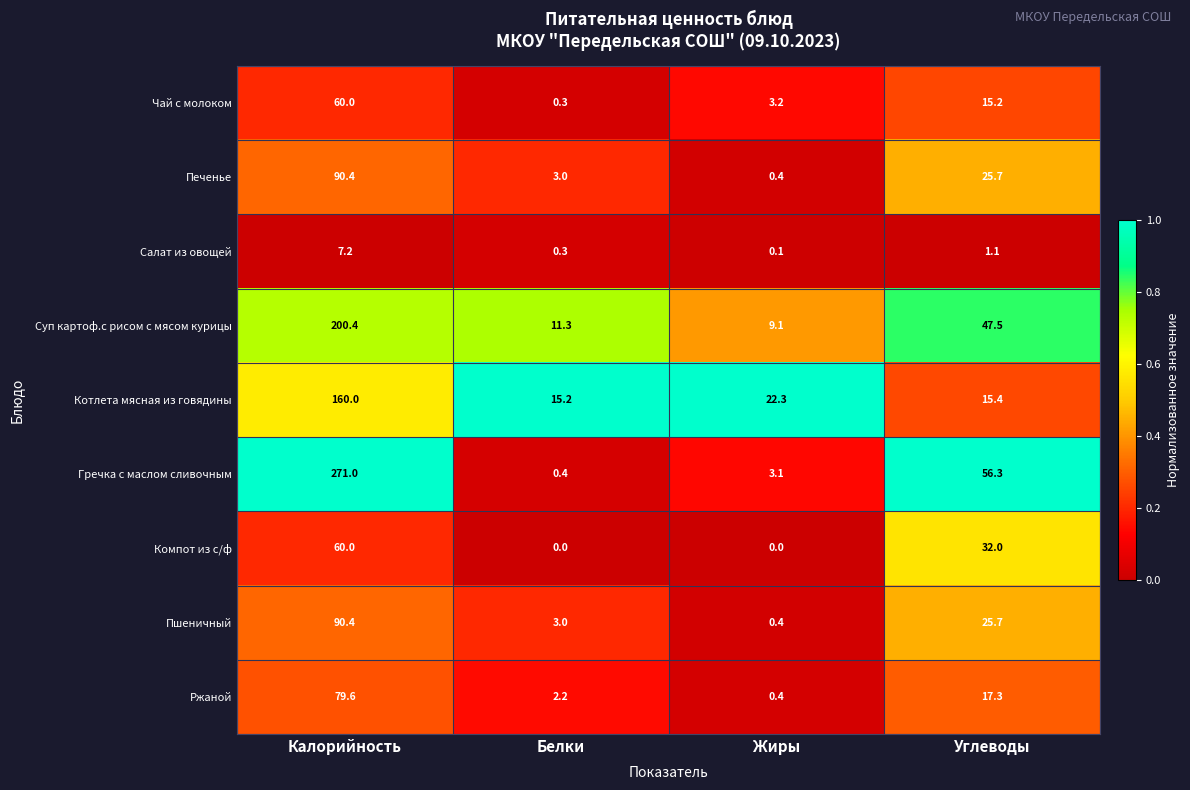

What is the difference between the maximum and second lowest values in the Гречка с маслом сливочным series?

267.9